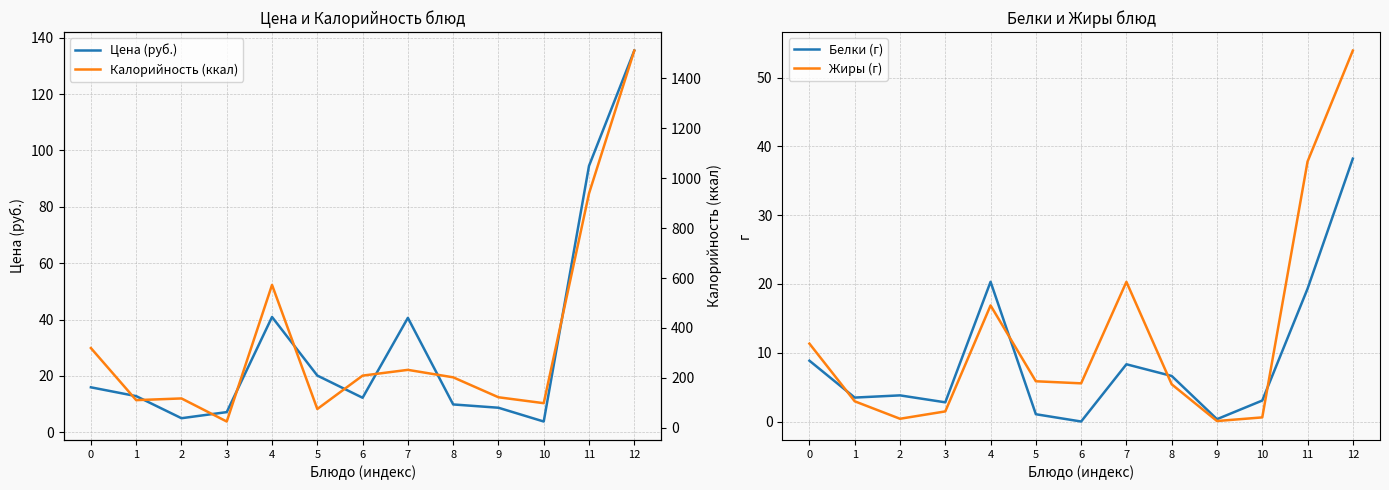

True or false: Калорийность (ккал) has a value of 156.0 at 2.

False